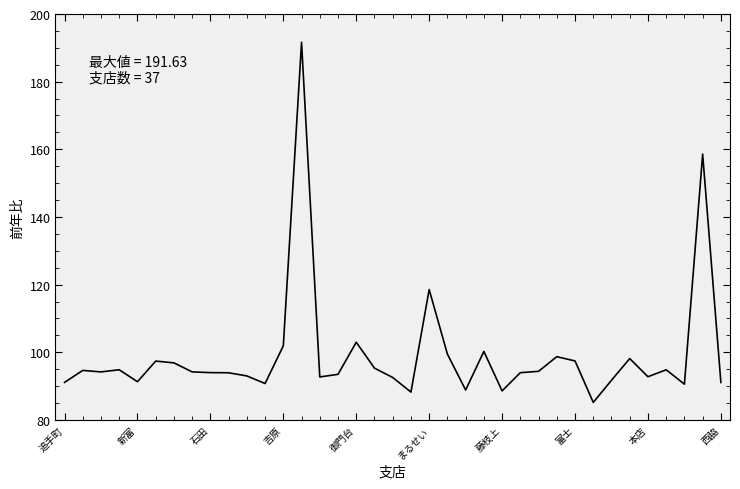

What is the minimum value shown in the chart?

85.2